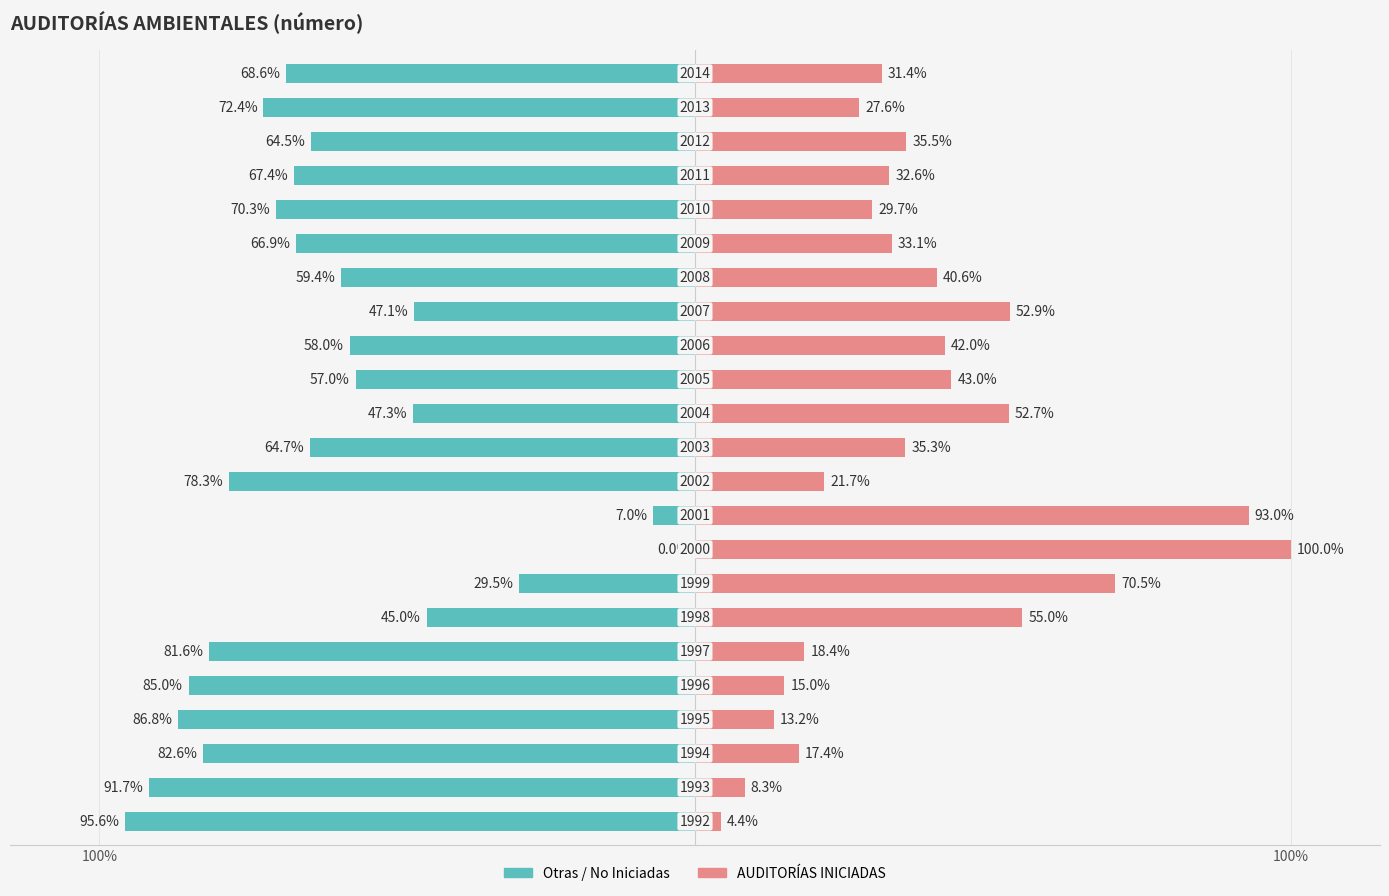

True or false: AUDITORÍAS INICIADAS has a value of 18.4 at 5.

True